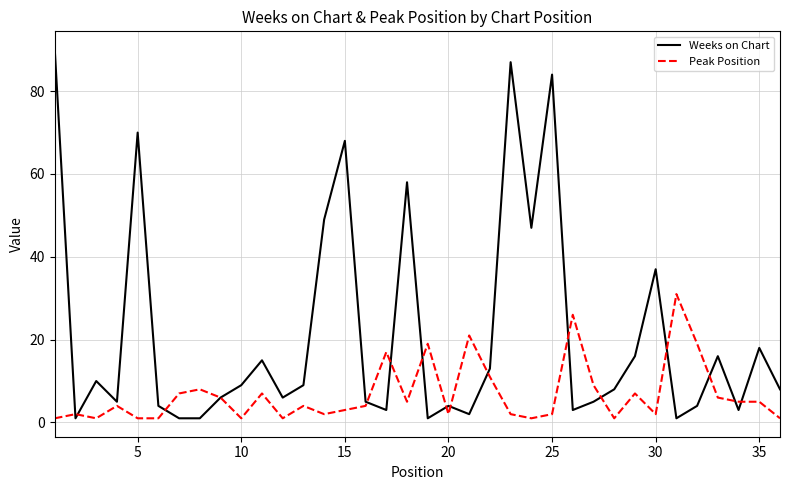

Which series has the largest total across all categories?

Weeks on Chart